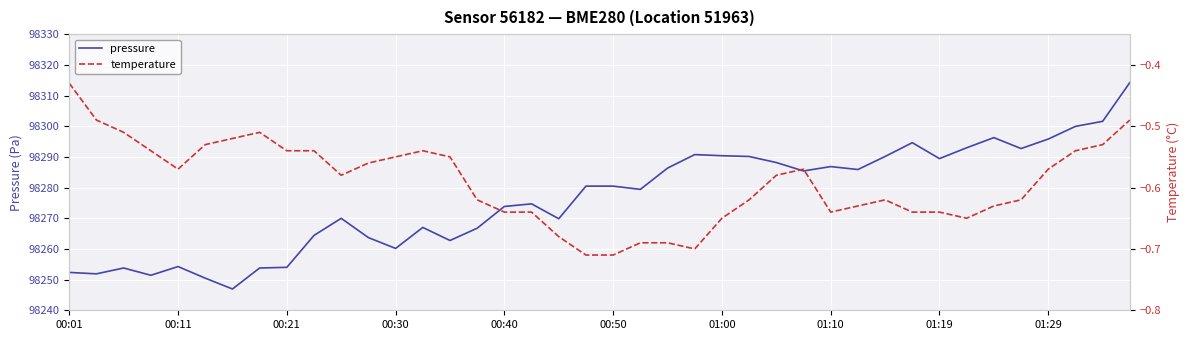

What is the value of the temperature point at the 1st from the left?

-0.4